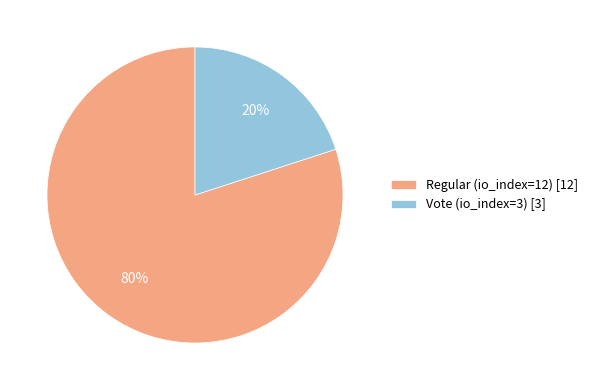

Which has a higher value, Vote (io_index=3) or Regular (io_index=12)?

Regular (io_index=12)